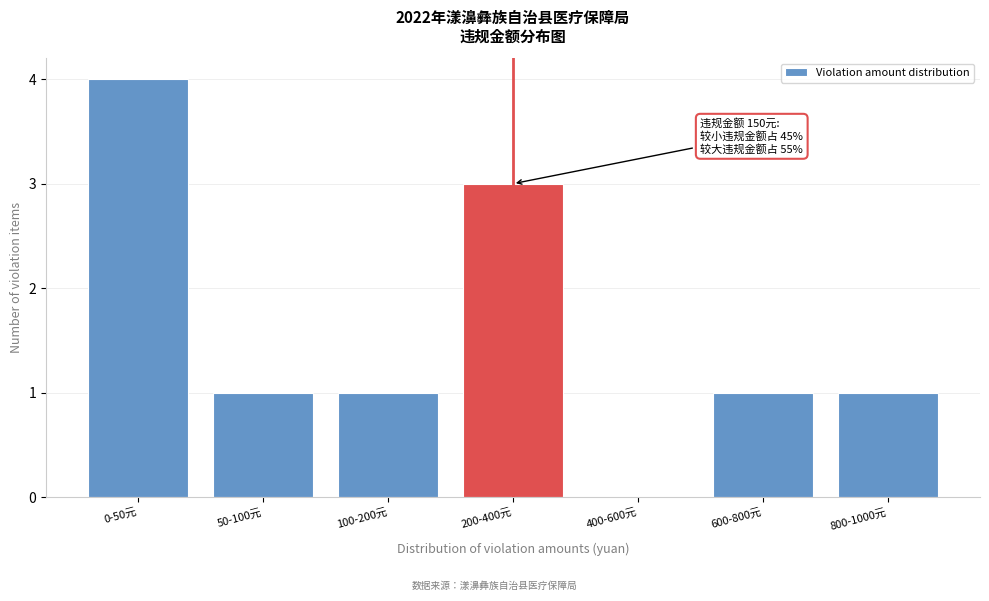

Reading left to right, transcribe all the data shown in this chart.

0-50元=4	50-100元=1	100-200元=1	200-400元=3	400-600元=0	600-800元=1	800-1000元=1